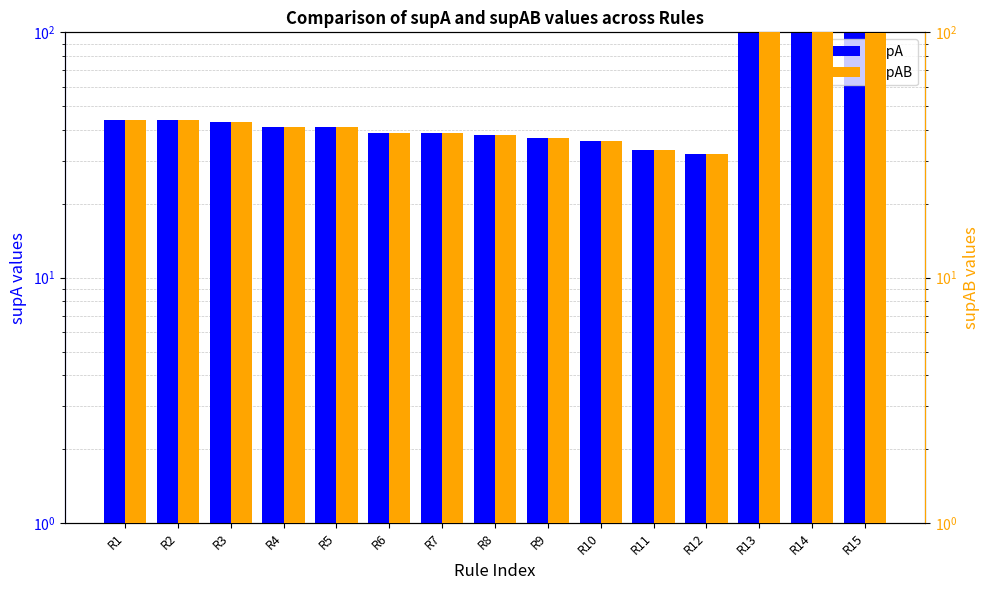

Which category has the highest value in the supA series?

R13